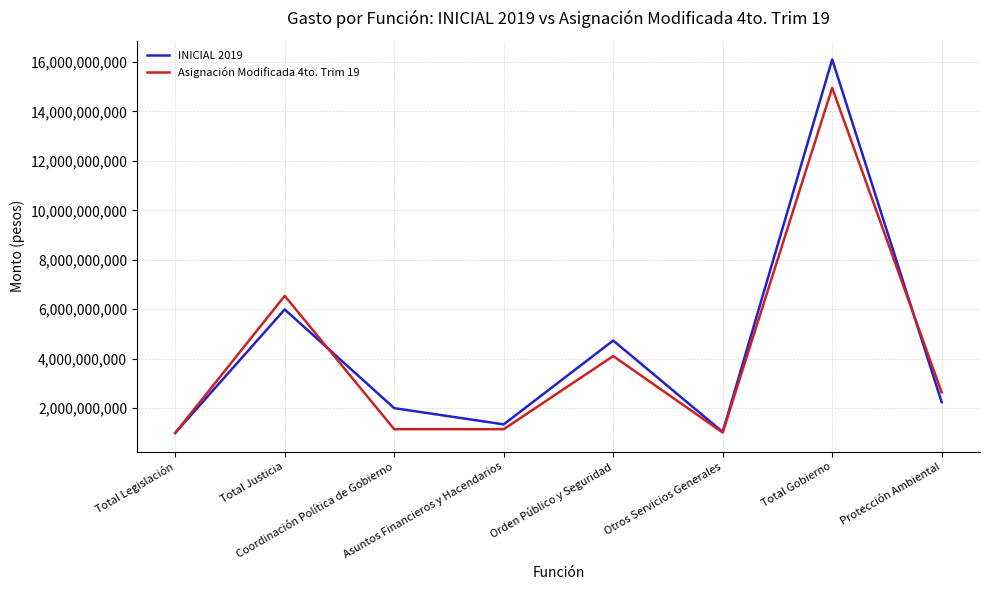

What is the greatest value displayed?

16102144739.1